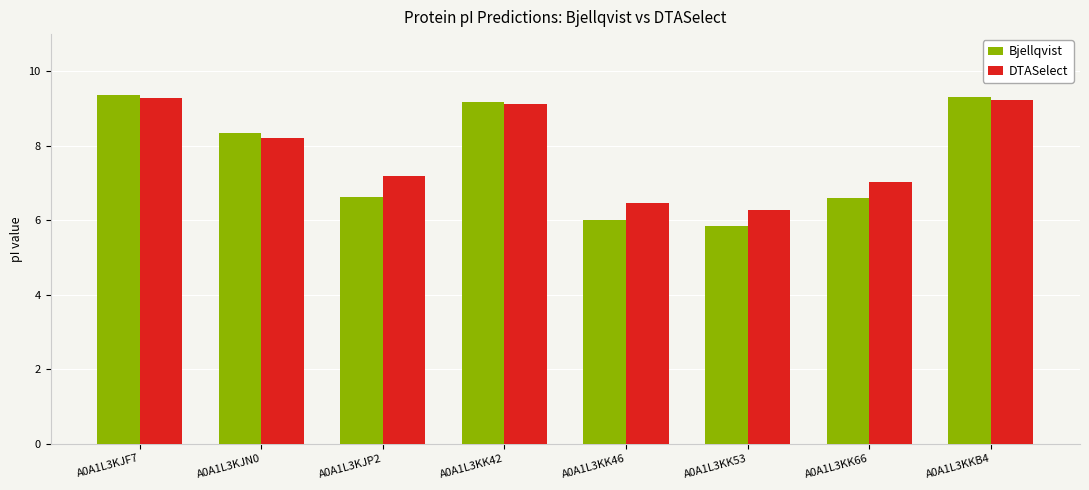

What is the difference between the highest and lowest values at A0A1L3KK46?

0.4